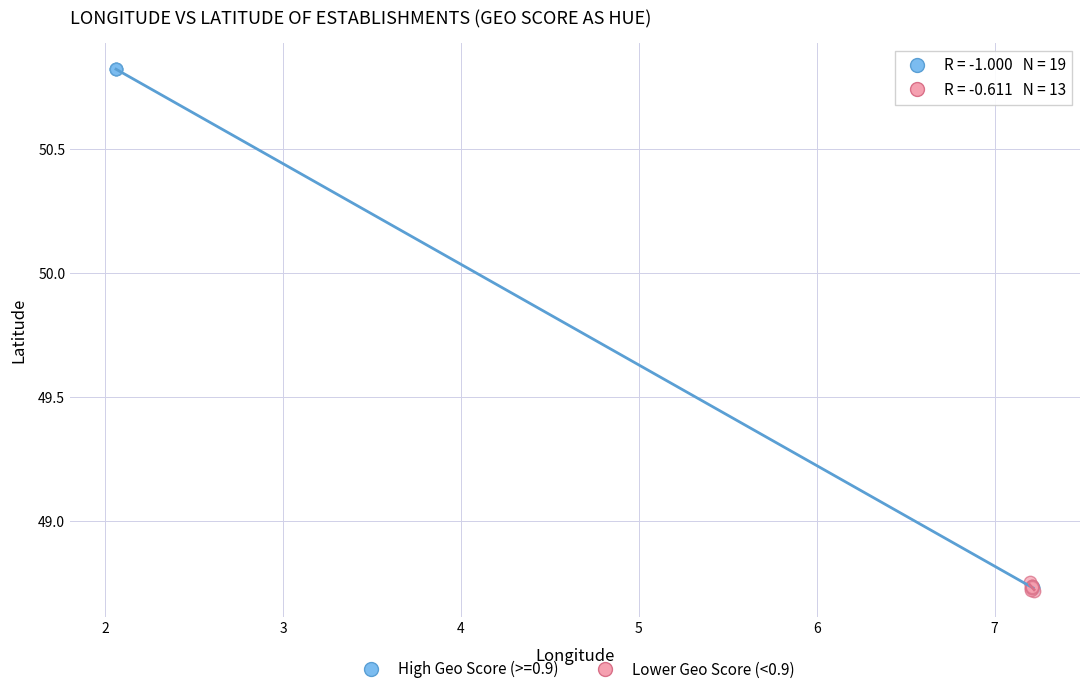

Which series has the widest spread of Y values?

High Geo Score (>=0.9)